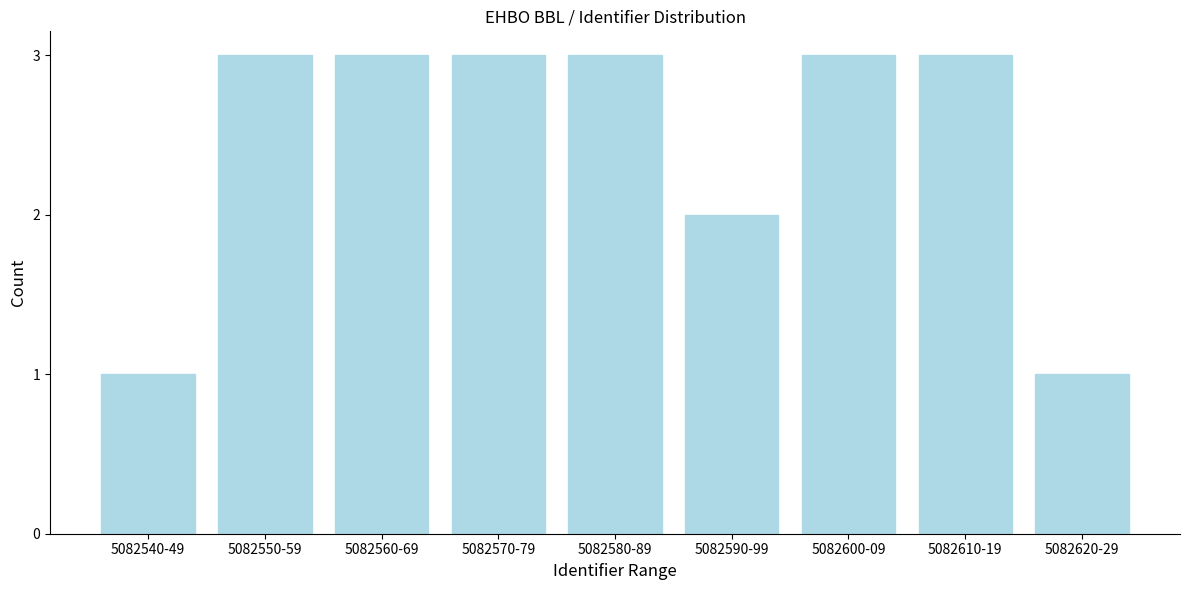

Reading right to left, transcribe all the data shown in this chart.

5082620-29=1	5082610-19=3	5082600-09=3	5082590-99=2	5082580-89=3	5082570-79=3	5082560-69=3	5082550-59=3	5082540-49=1